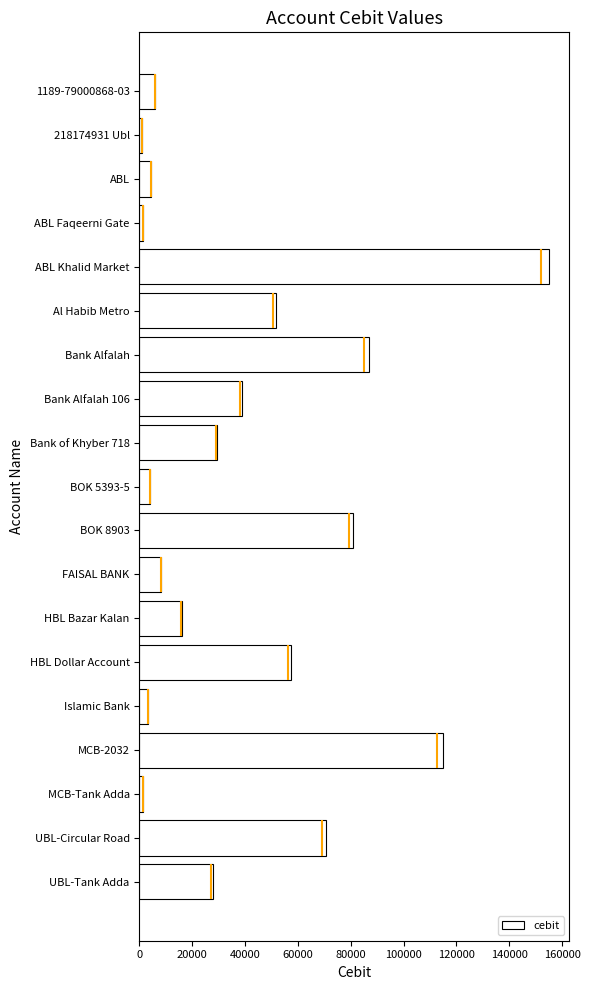

How many categories are shown in the chart?

19